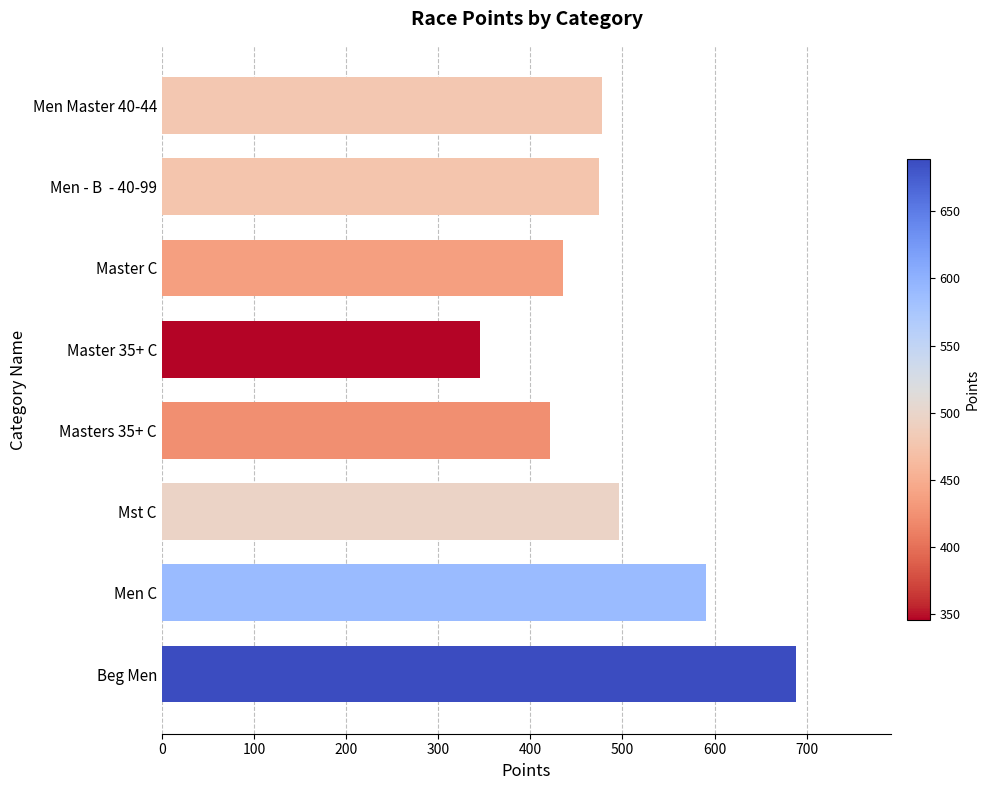

Which category has the lowest value across all series?

Master 35+ C